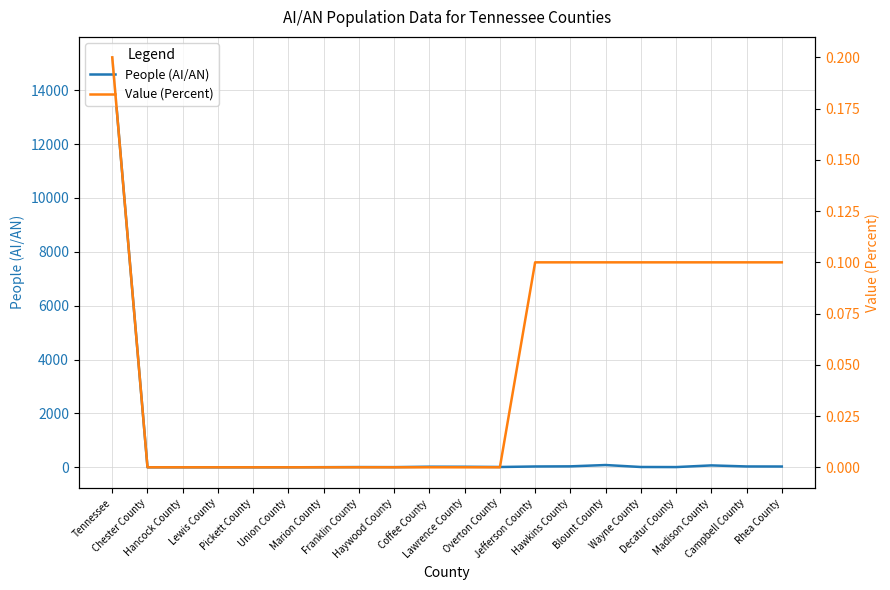

What is the spread (max minus min) of values at Coffee County?

21.0